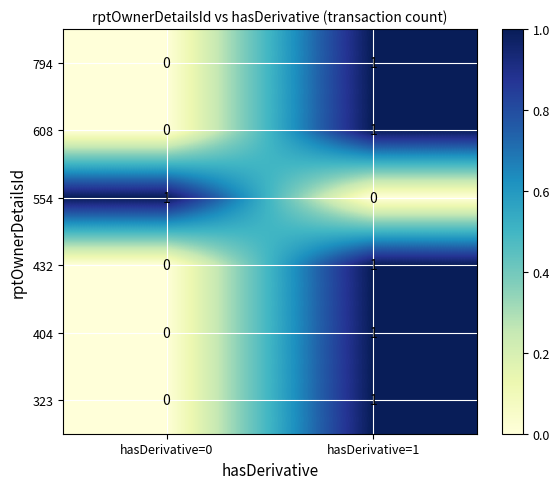

Reading left to right, extract all data points from this chart.

794: 0	1
608: 0	1
554: 1	0
432: 0	1
404: 0	1
323: 0	1